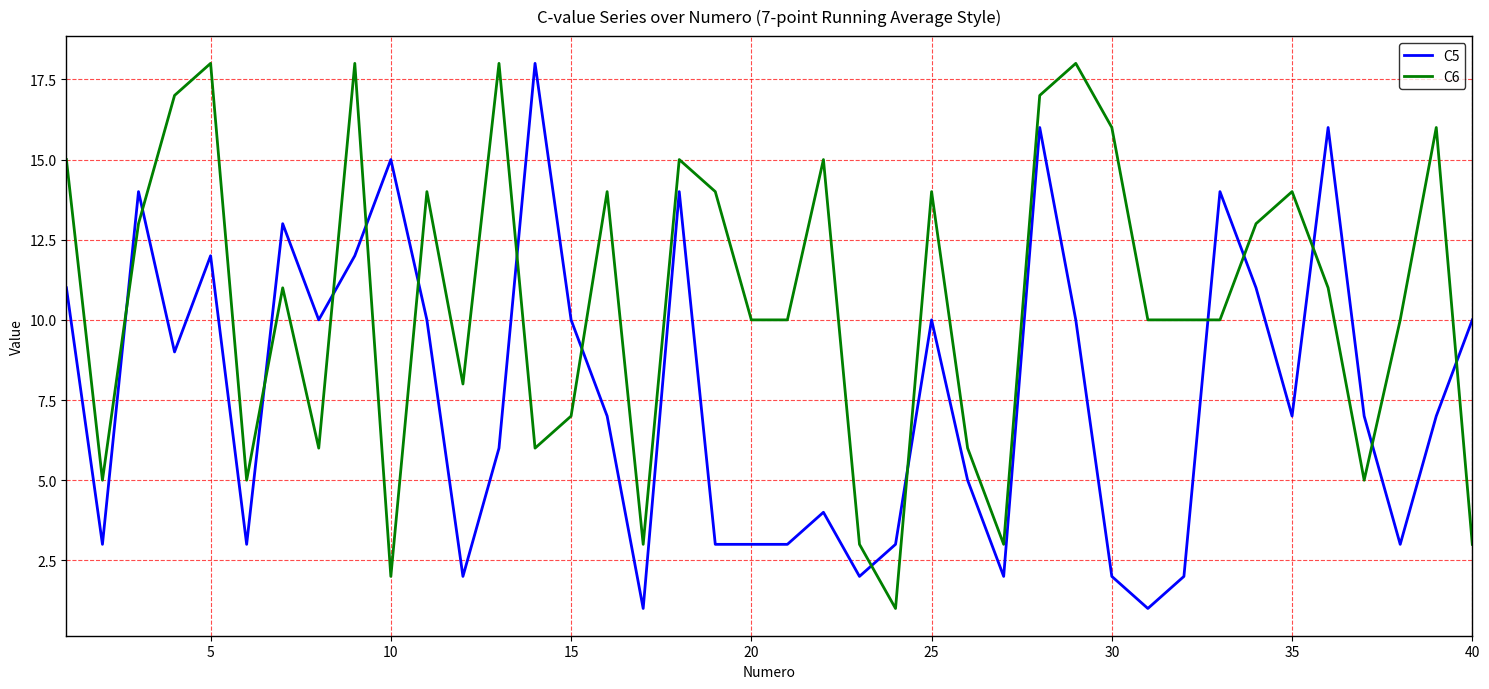

Rank the series by their average value, from lowest to highest.

C5, C6